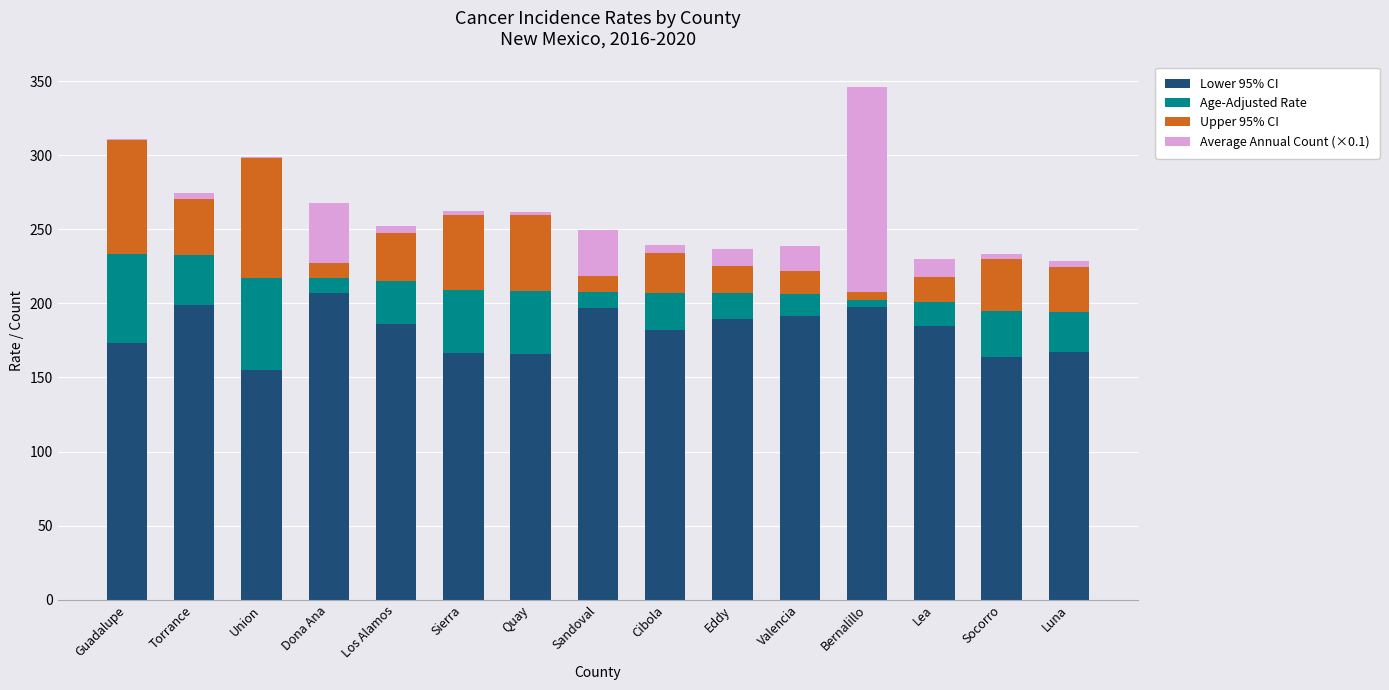

At which category is the sum across all series the highest?

Bernalillo